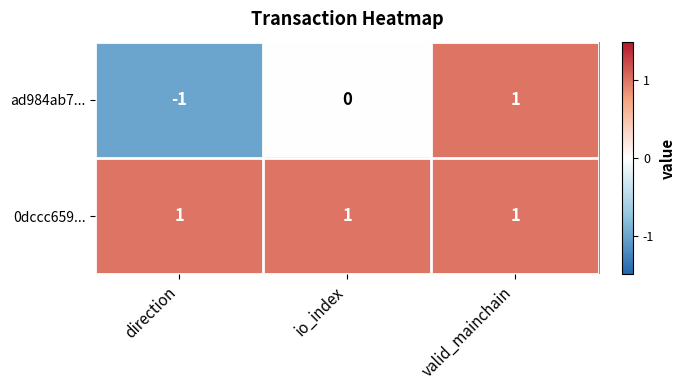

How many ad984ab7... values are between -1 and 1?

3